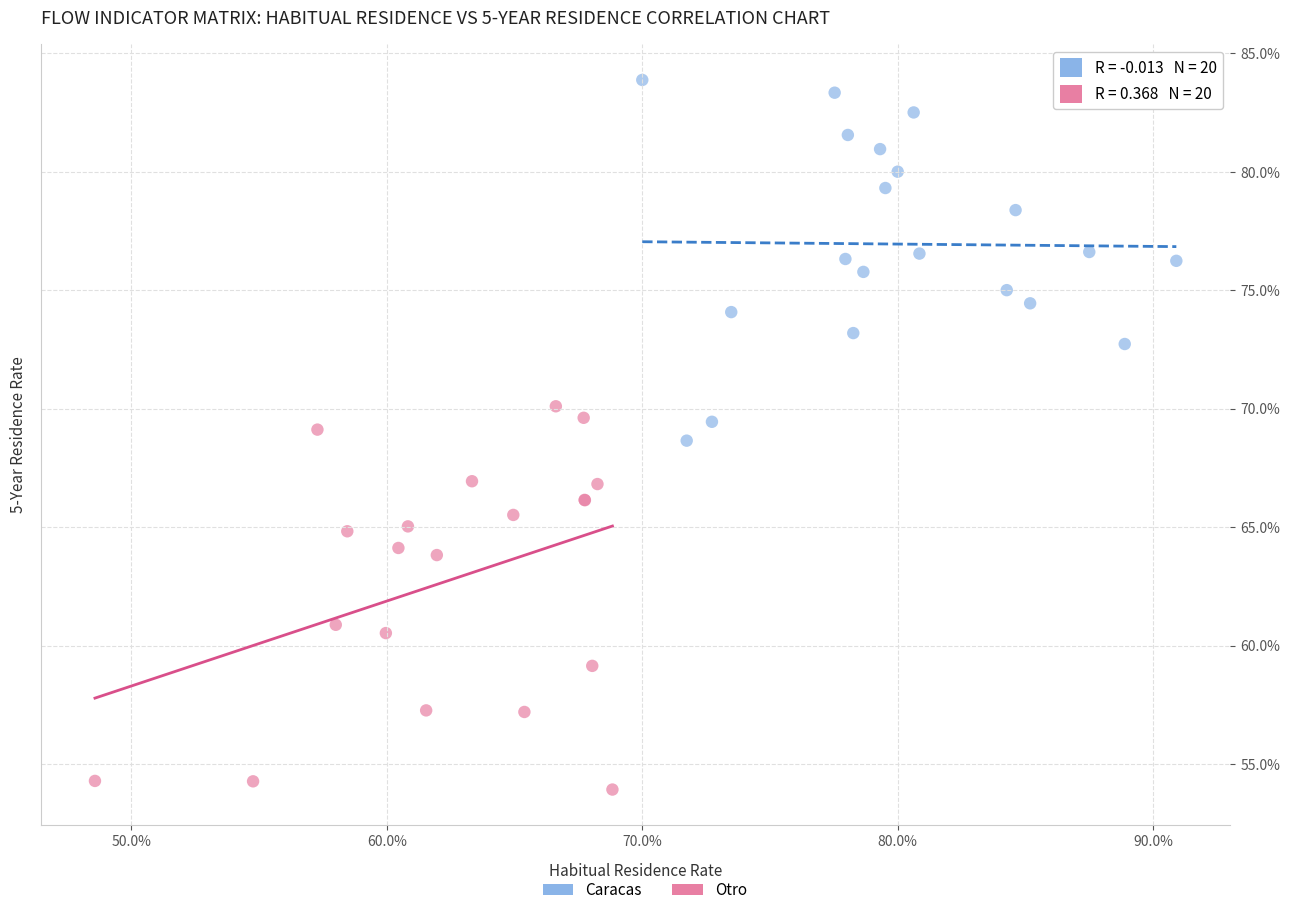

Which series has the largest Y range (max minus min)?

Otro